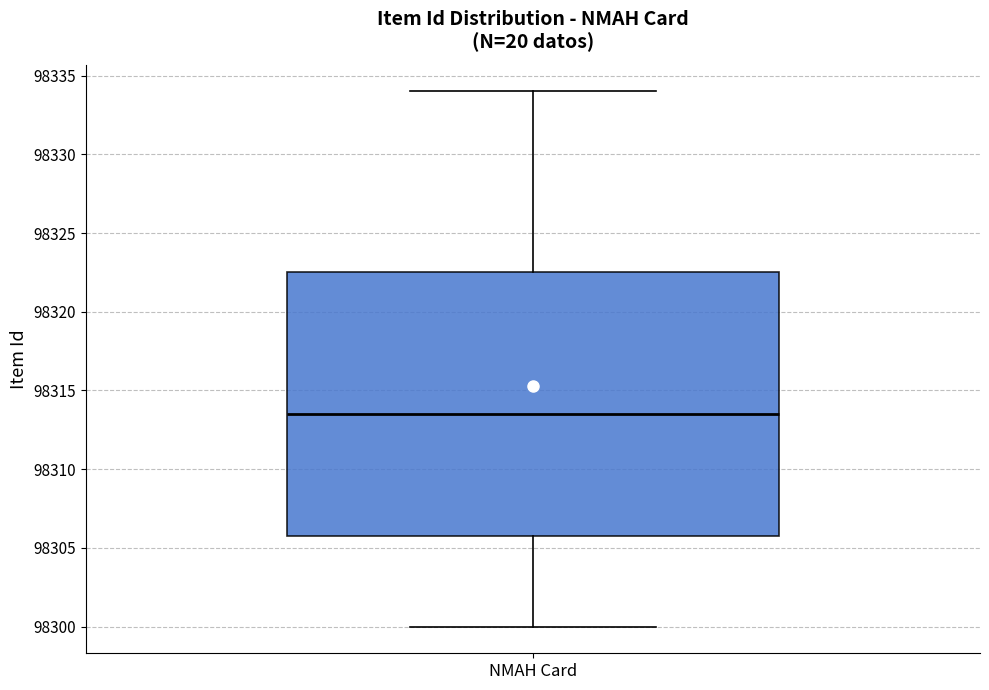

Transcribe this box plot: give where the median line is, the range the box spans, and where the two whiskers end, as read against the y-axis. The values are not printed on the chart, so give them approximately, as read against the axis.

median 98313.5, box 98306.0 to 98322.5, whiskers 98300.0 to 98334.0